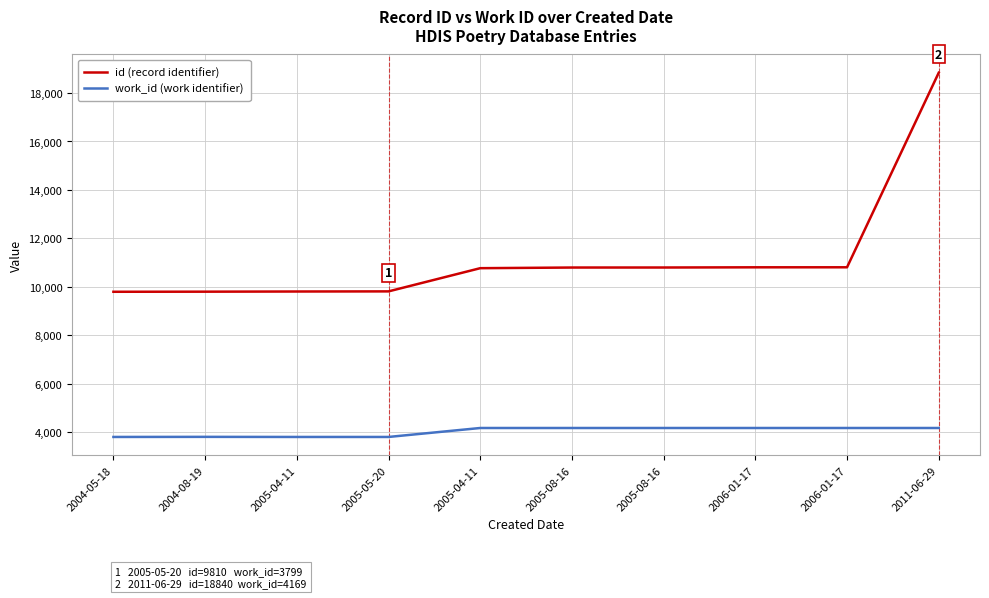

Between 2005-05-20 and 2005-08-16, which series saw the biggest shift?

id (record identifier)